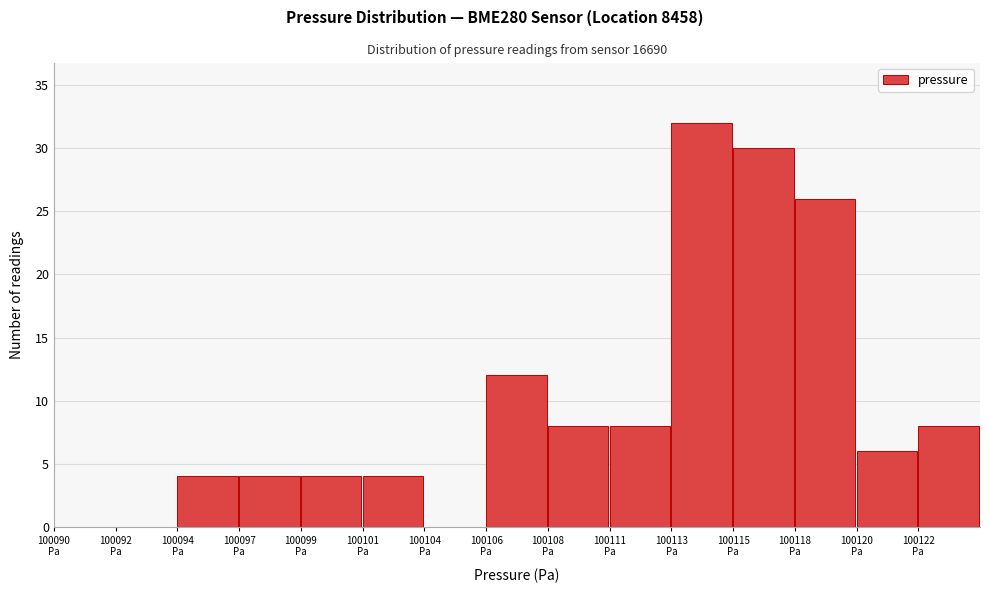

What is the greatest value displayed?

32